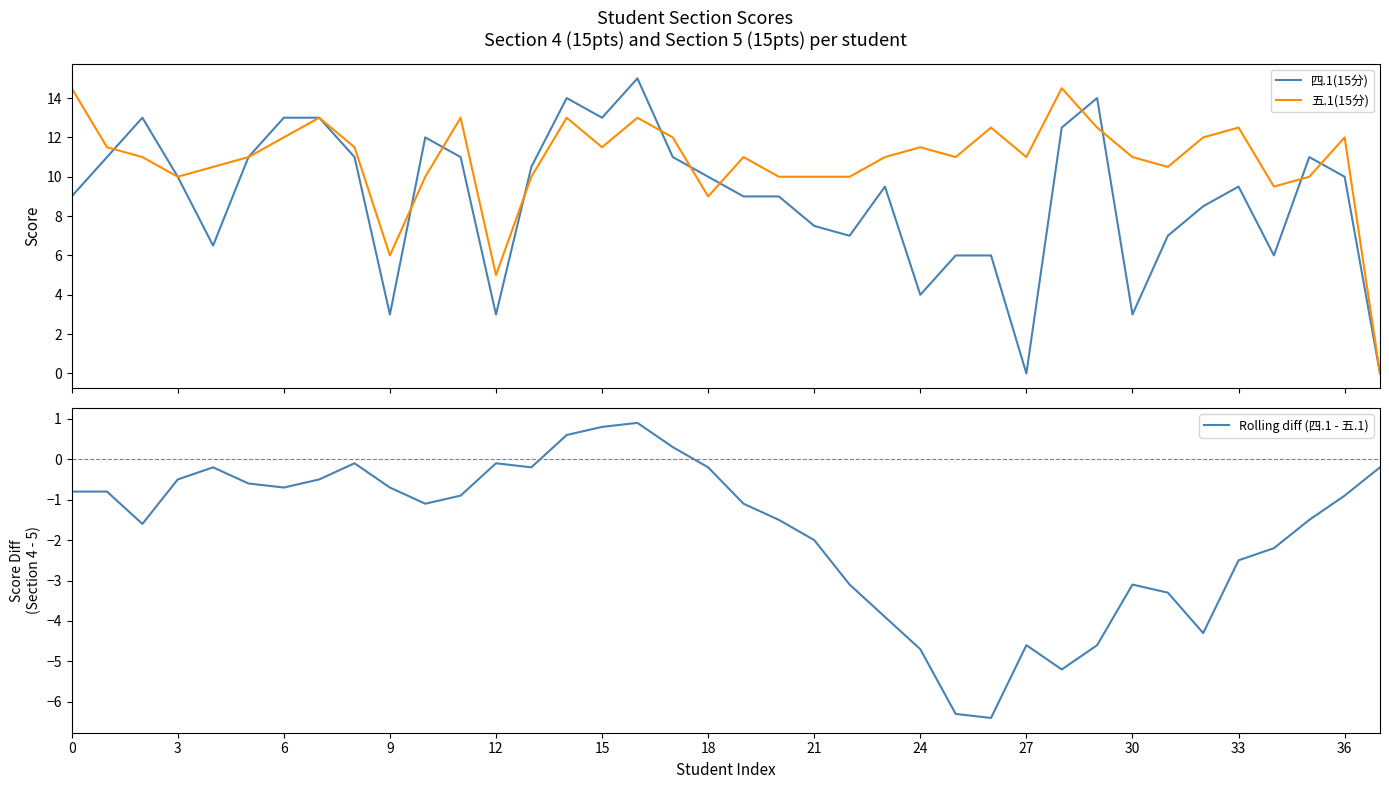

What is the average value of the 四.1(15分) series?

8.9